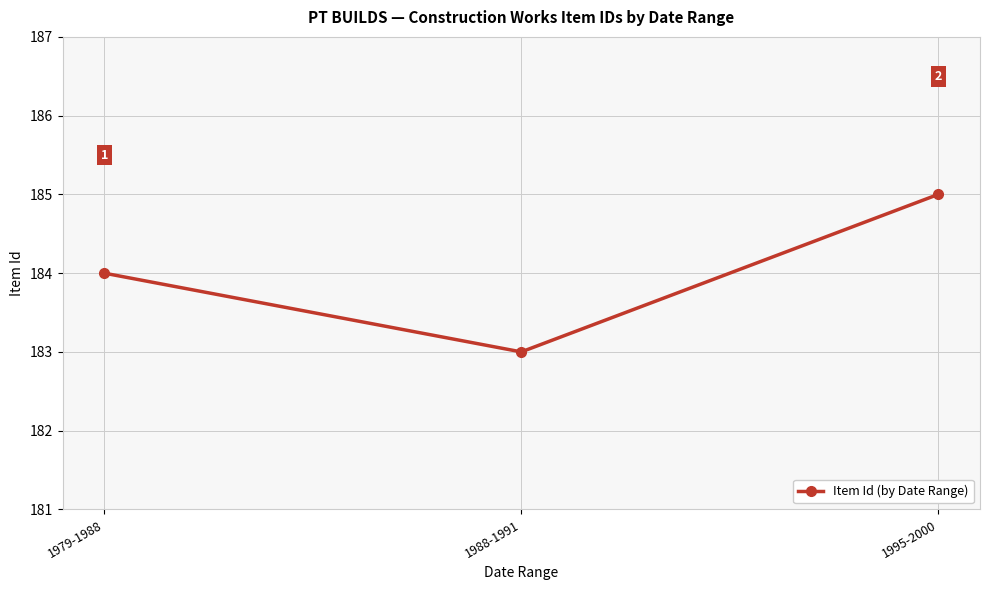

What is the sum of the values at 1979-1988 and 1995-2000?

369